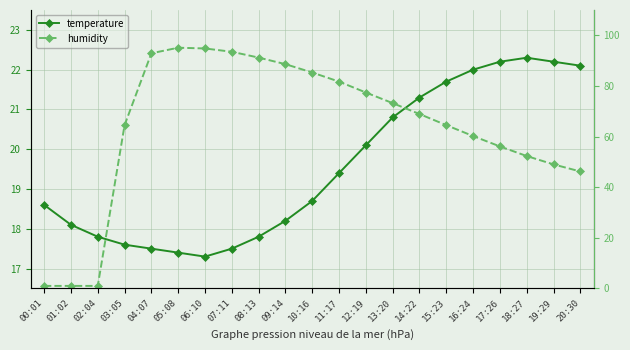

Is this an area chart (filled region under the line)?

No